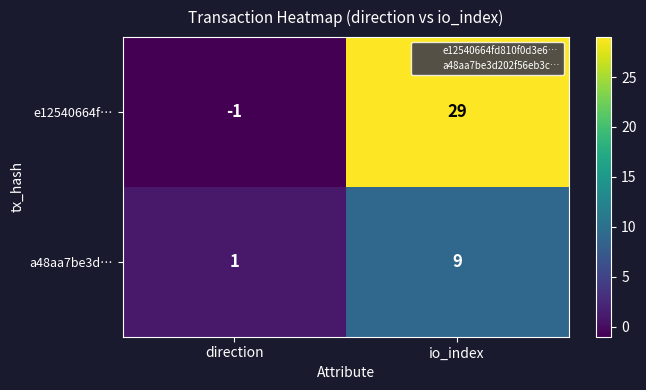

What is the difference between the a48aa7be3d… values at io_index and direction?

8